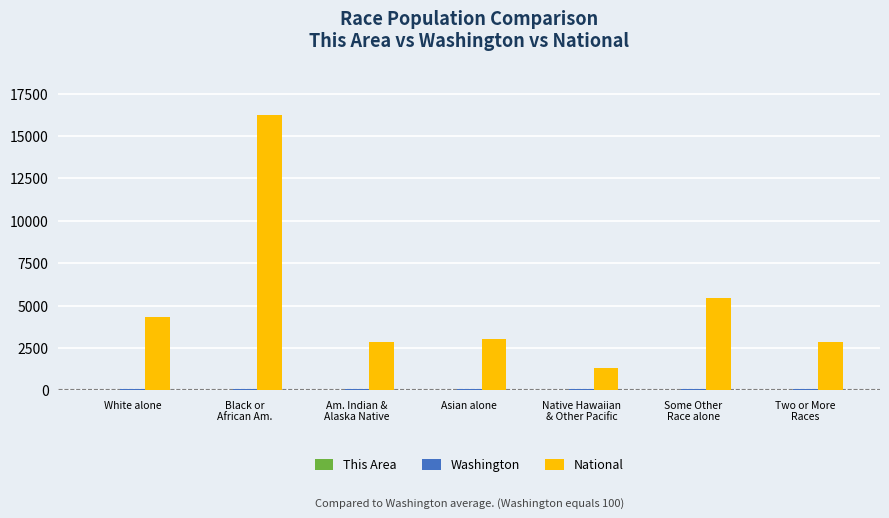

Which series has the largest total across all categories?

National